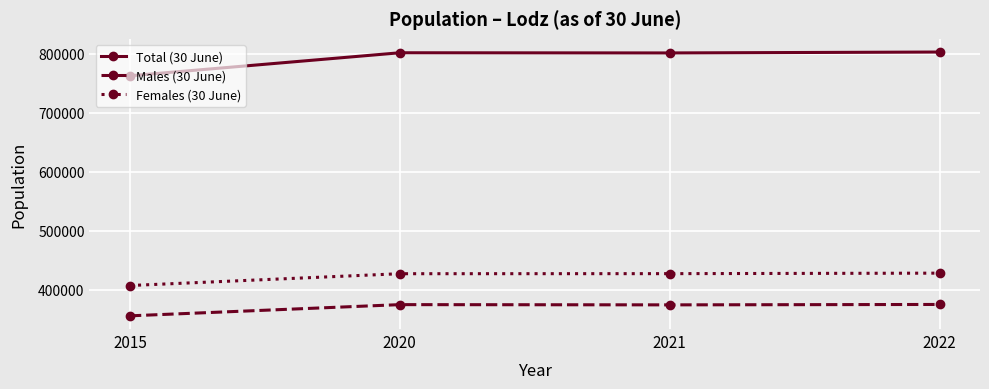

What is the approximate value of Females (30 June) at 2021, to the nearest 10?

427080